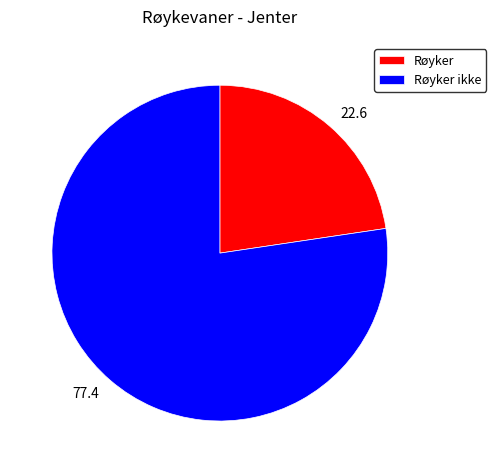

Is the sum of Røyker ikke and Røyker greater than half?

Yes